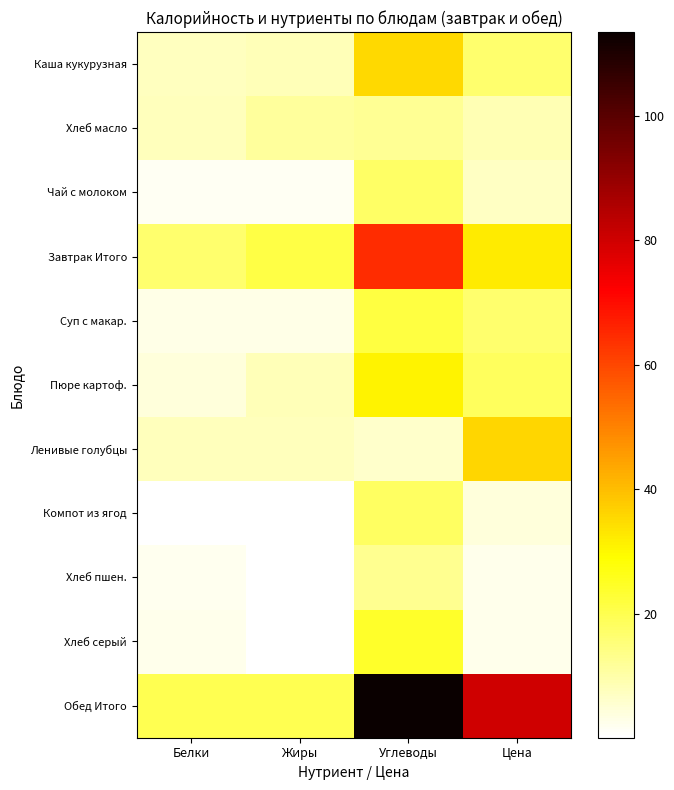

What is the smallest value displayed?

0.1